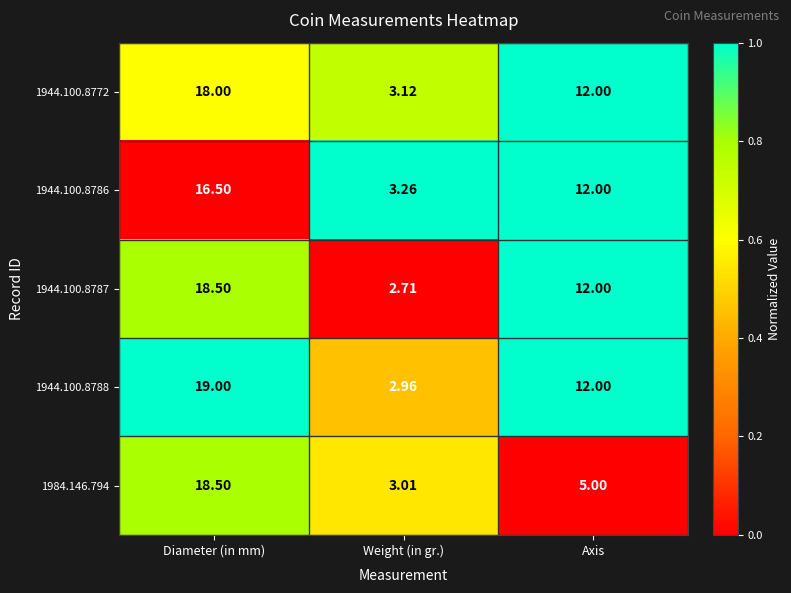

How many distinct data groups are displayed?

5